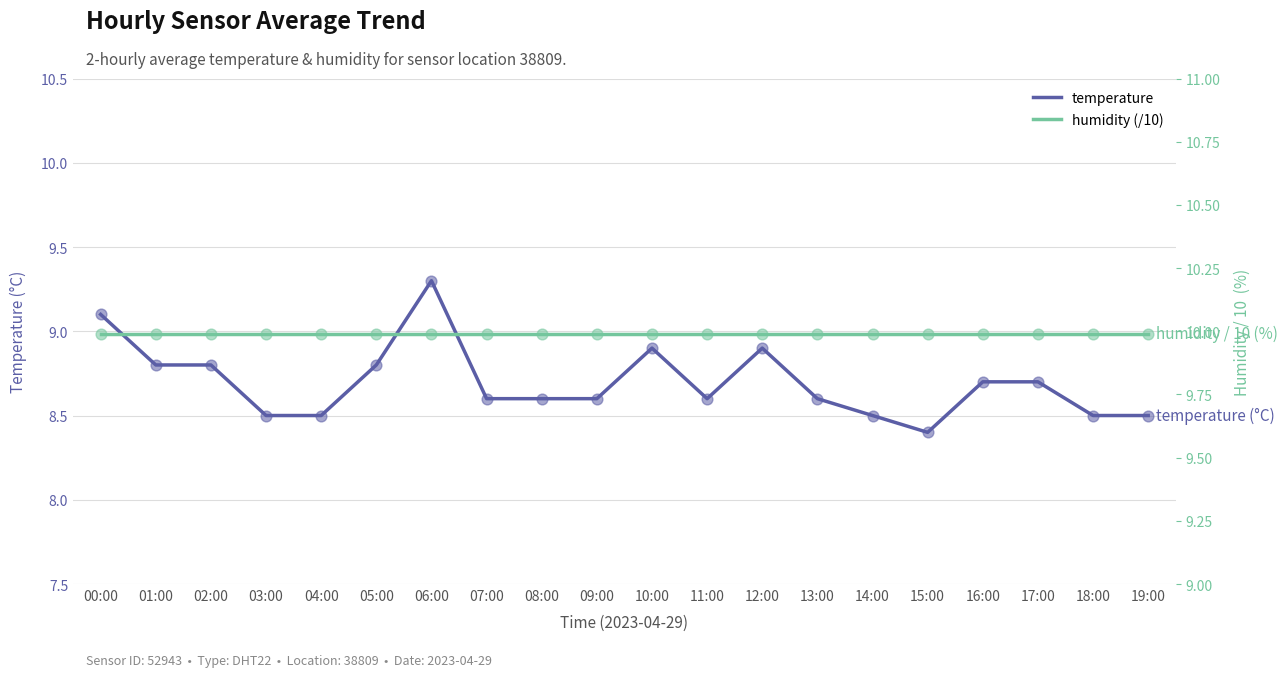

What is the total value across all series at 06:00?

19.3